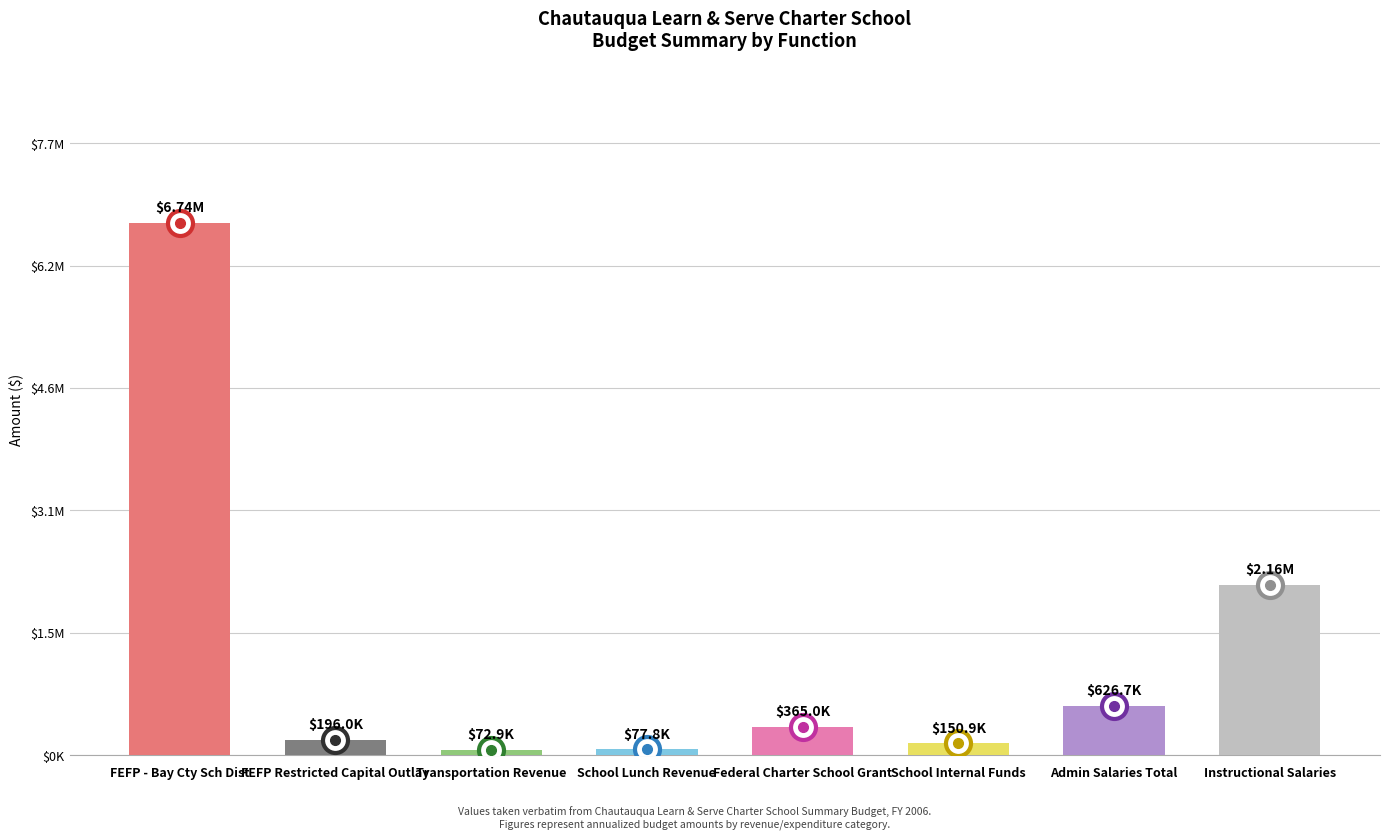

What is the value of the 1st bar from the left?

6739081.3